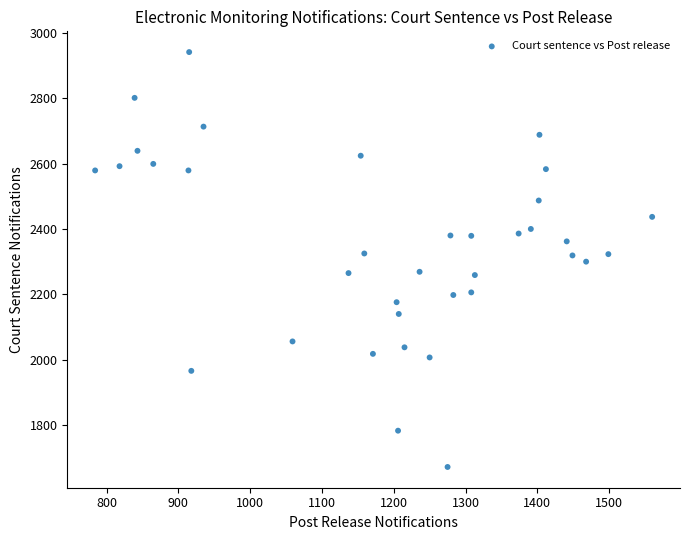

What is the range of Y values (max minus min)?

1269